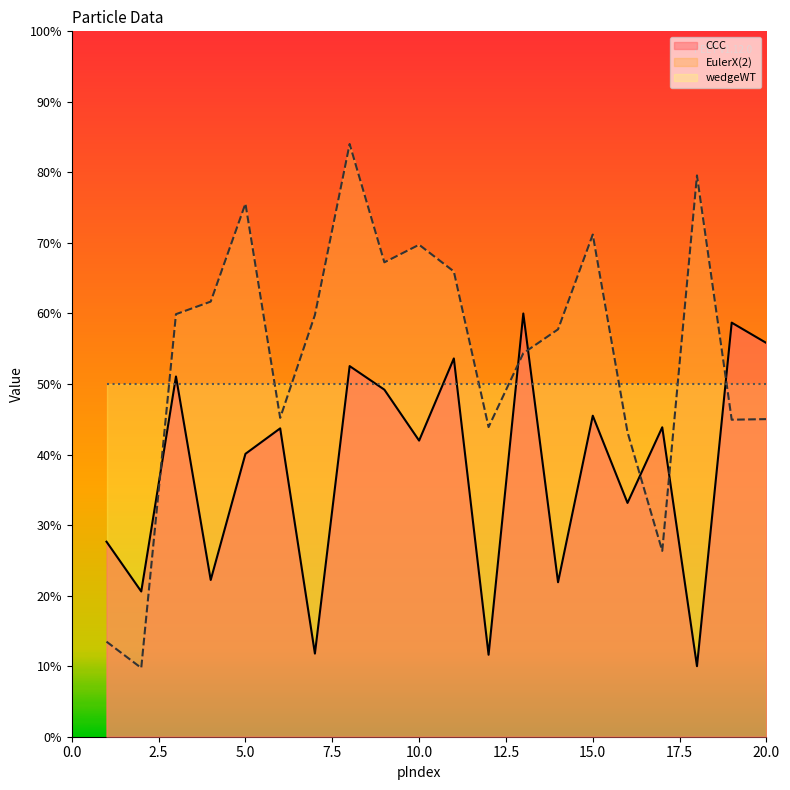

At which label does CCC reach its minimum?

18